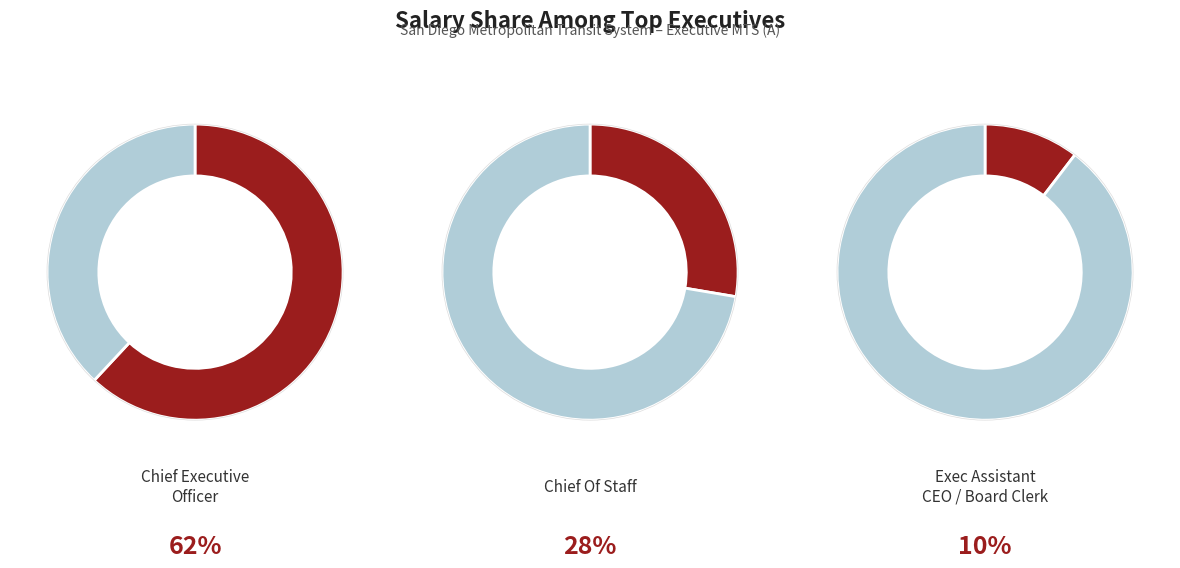

To the nearest percent, what is the average slice percentage?

33%